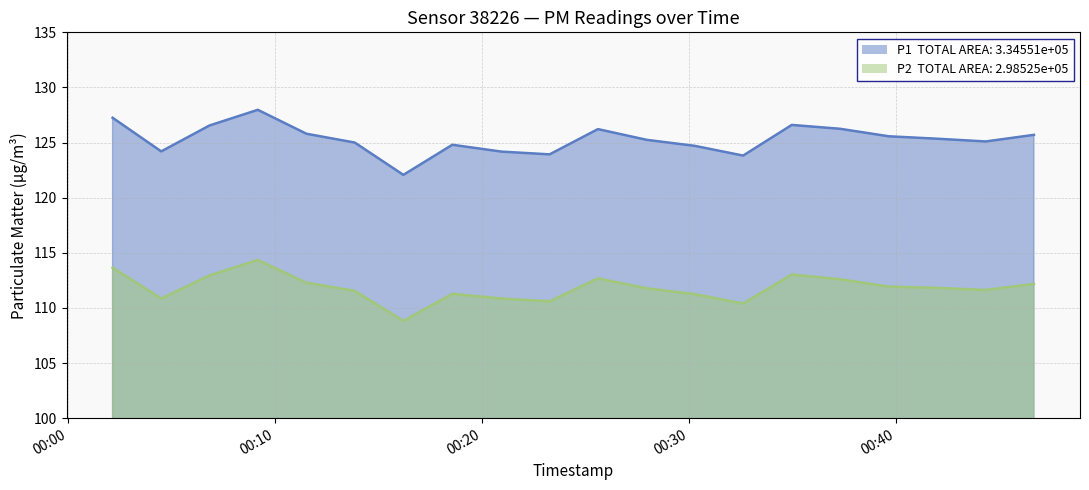

What is the label of the 12th point from the right?

2024-01-27T00:20:57